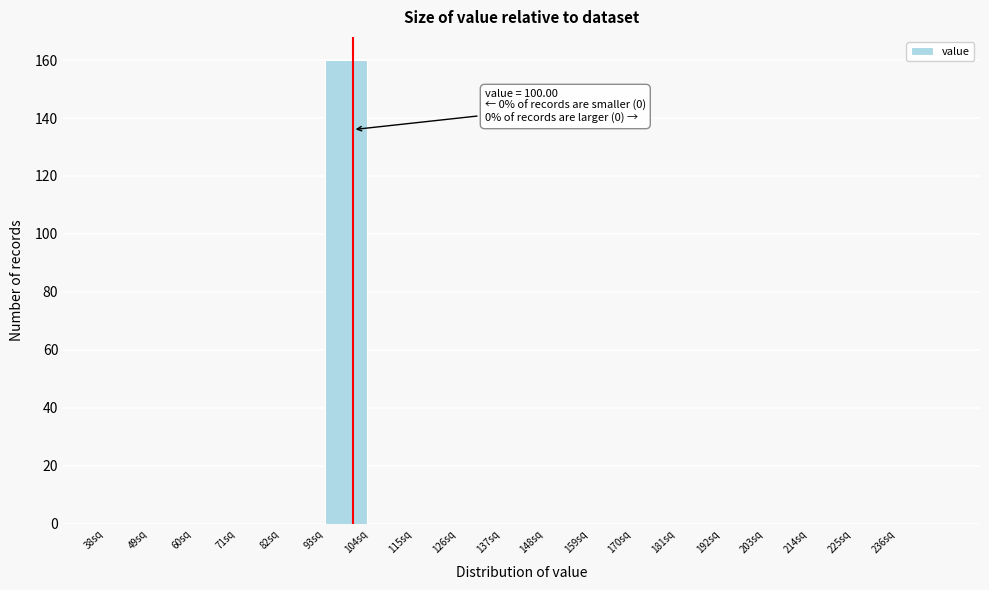

Which range on the x-axis has the tallest bar?

93 to 104